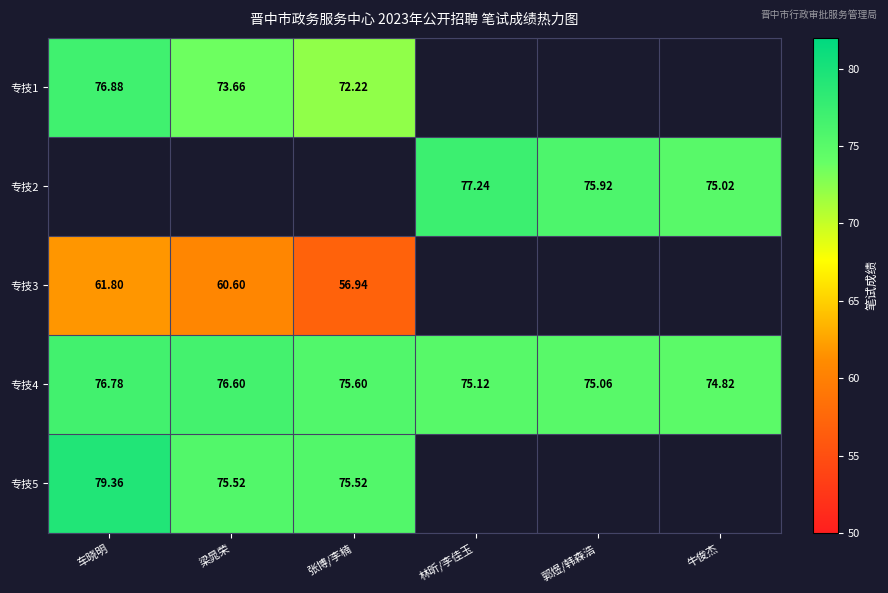

At which label does 专技4 reach its minimum?

牛俊杰